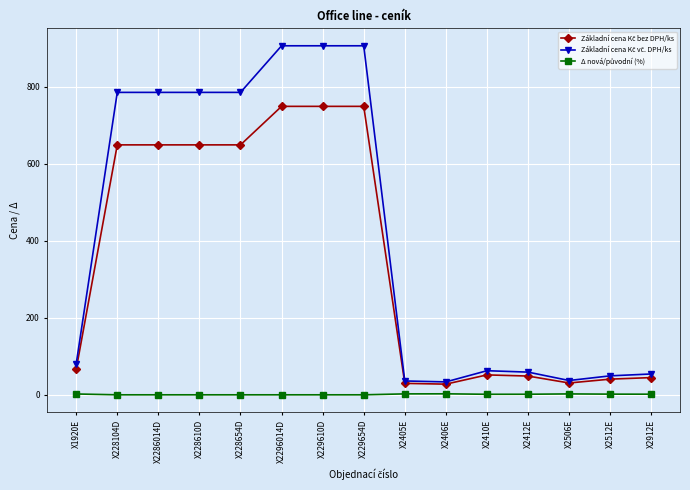

What is the label of the 3rd point from the left?

X2286014D